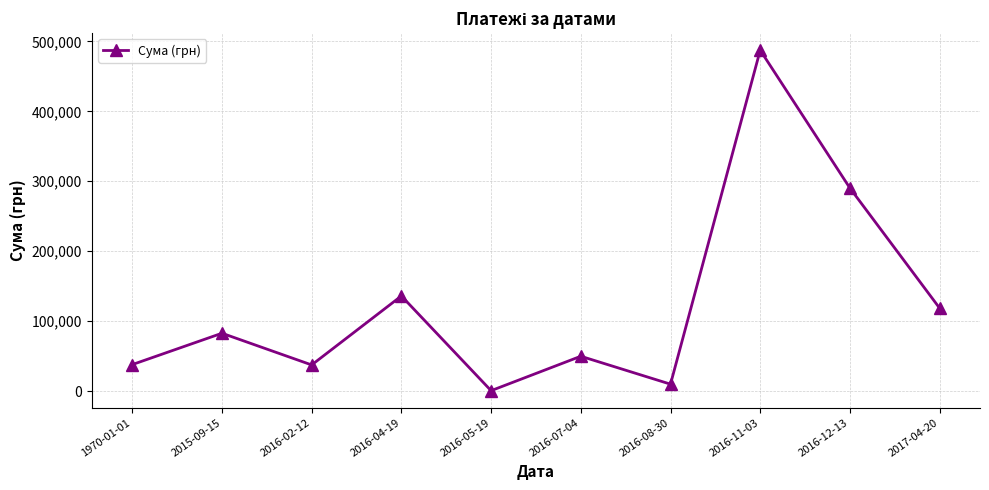

How many interior local peaks (higher than both neighbors) does the data have?

4